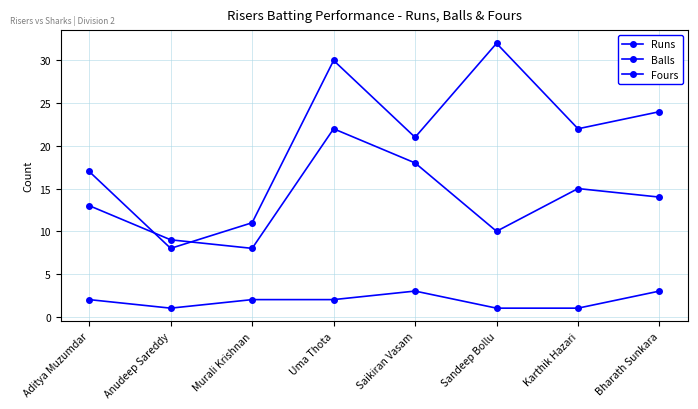

The value of Fours at Uma Thota is 2. True or false?

True